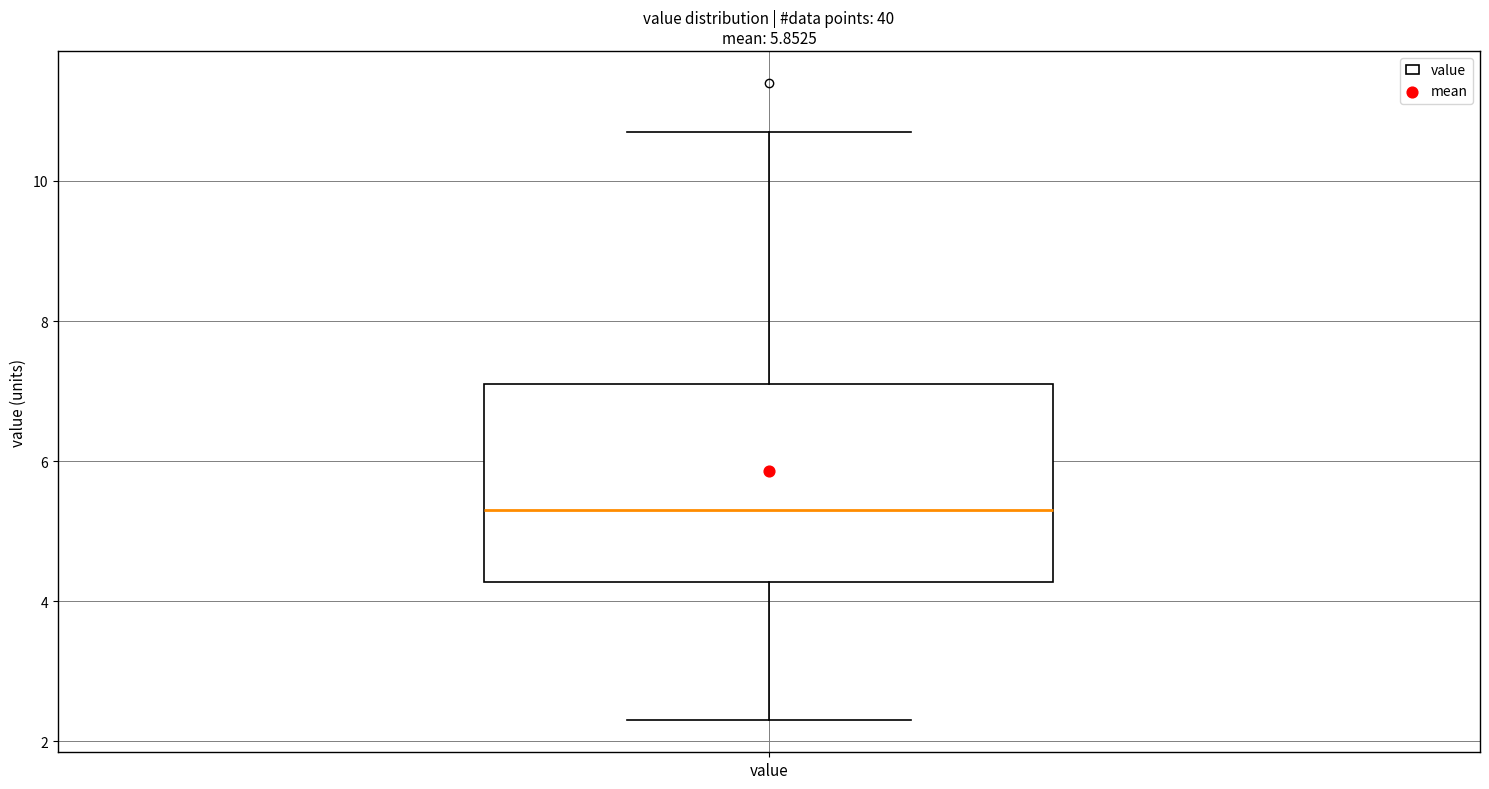

Transcribe this box plot: give where the median line is, the range the box spans, and where the two whiskers end, as read against the y-axis. The values are not printed on the chart, so give them approximately, as read against the axis.

median 5.4, box 4.2 to 7.2, whiskers 2.4 to 10.8